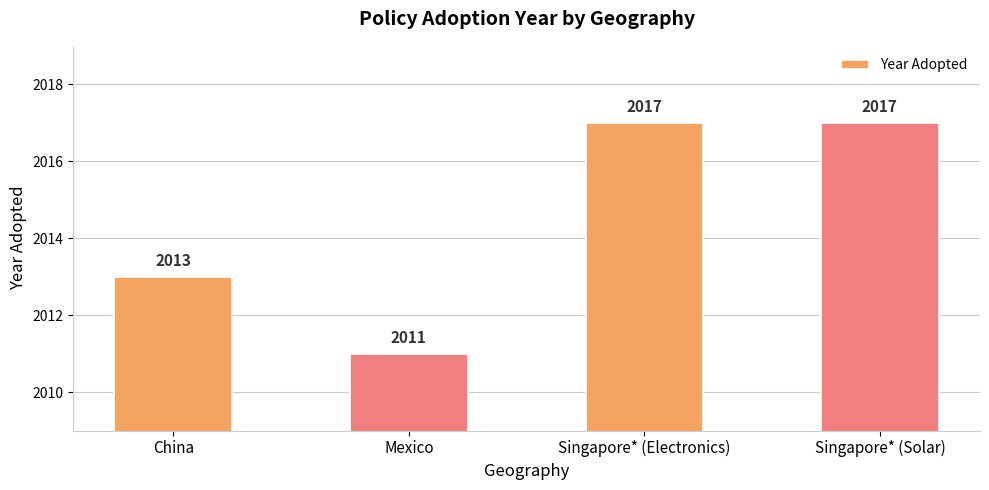

Where is the data nearest to the value 2014?

China